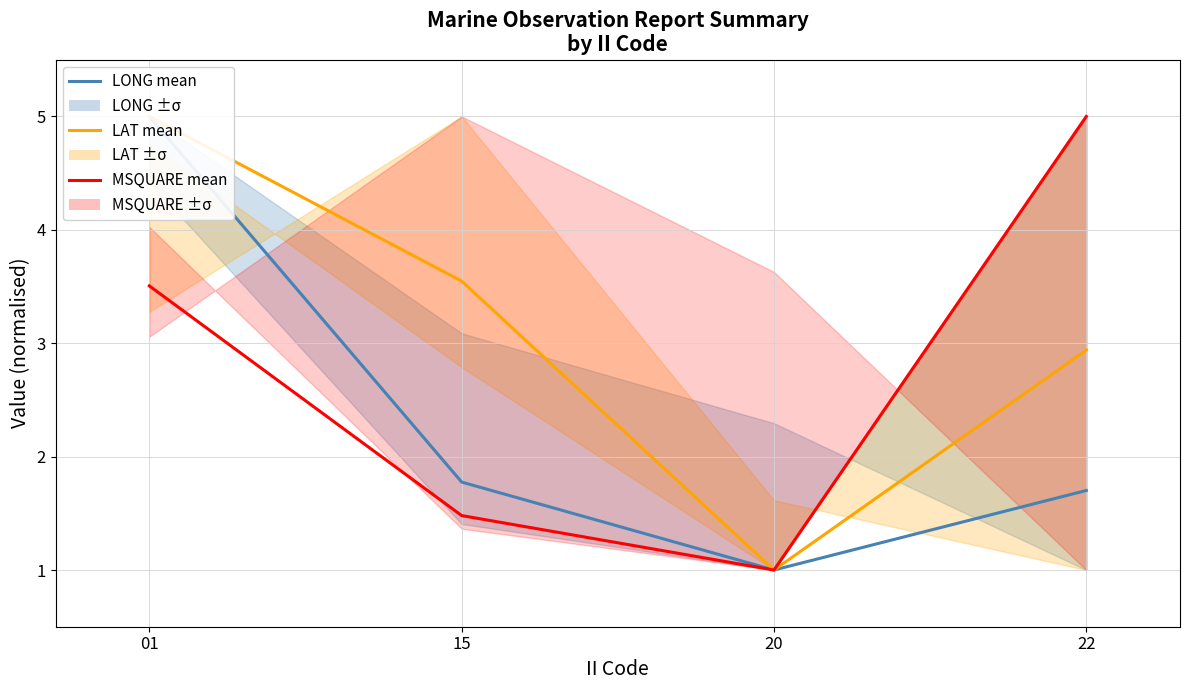

At which category is the sum across all series the highest?

01